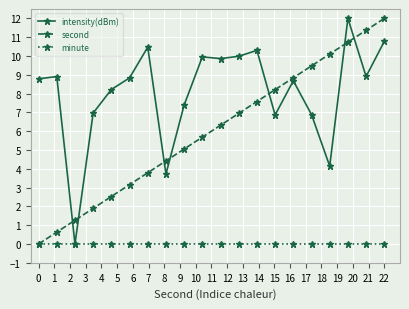

What is the difference between the second highest and second lowest values in the second series?

10.7